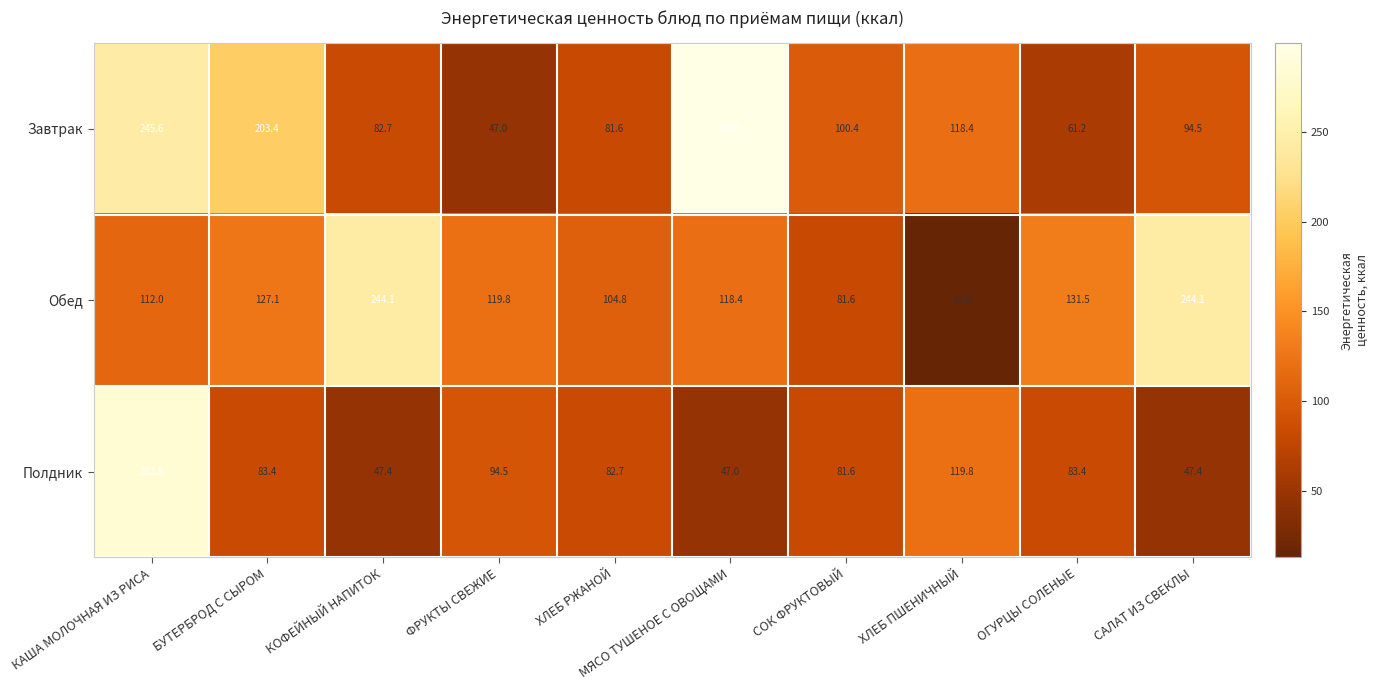

How many data points does each series have?

10